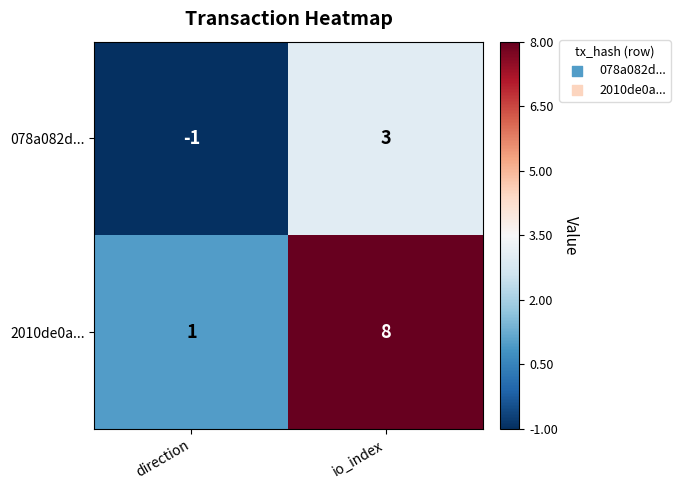

List the series in order of their peak value, lowest first.

078a082d..., 2010de0a...